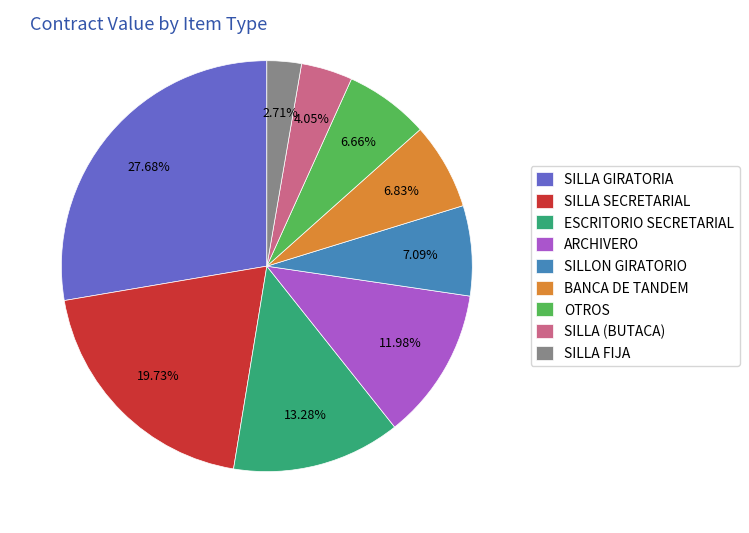

Between ESCRITORIO SECRETARIAL and BANCA DE TANDEM, which is larger?

ESCRITORIO SECRETARIAL